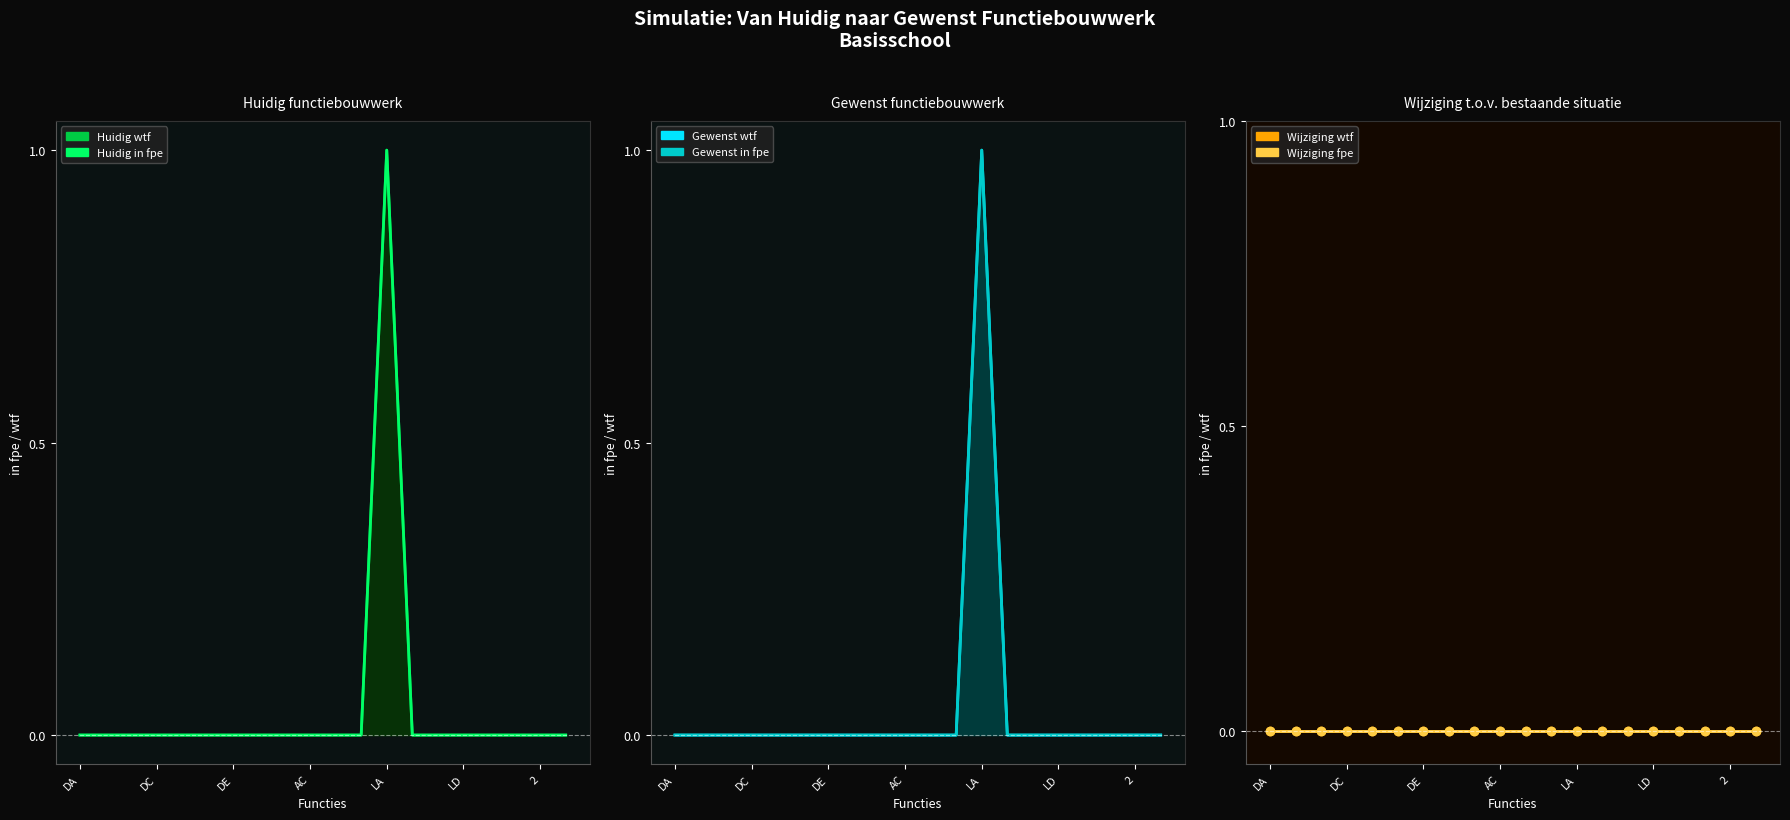

At which category does Huidig wtf reach its first local peak?

LA